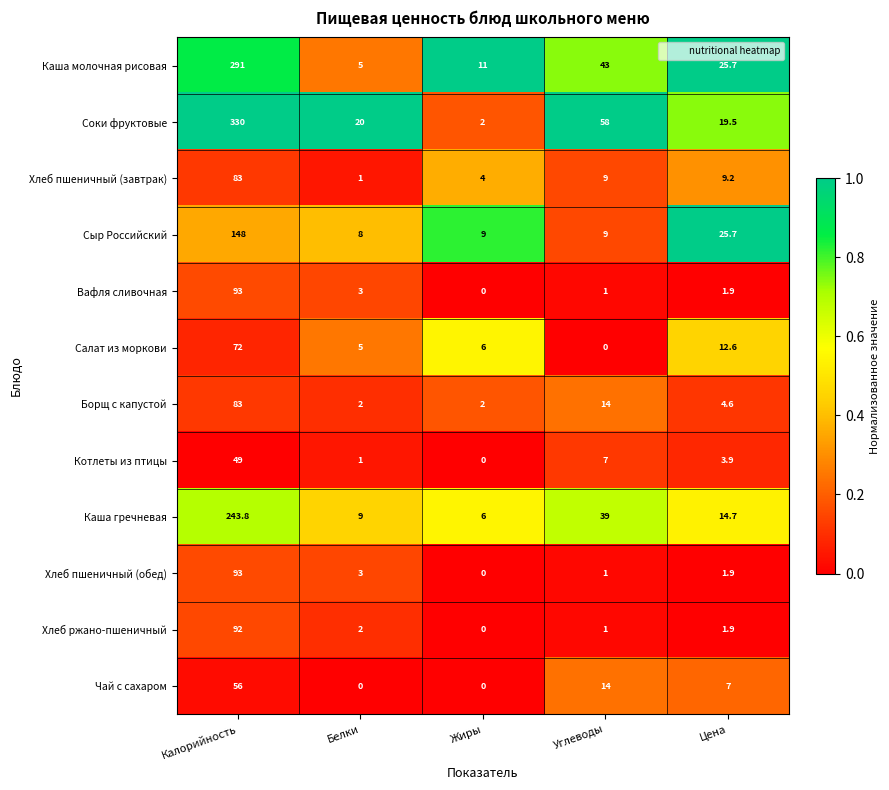

List the labels in order of Каша молочная рисовая value, smallest first.

Белки, Жиры, Цена, Углеводы, Калорийность